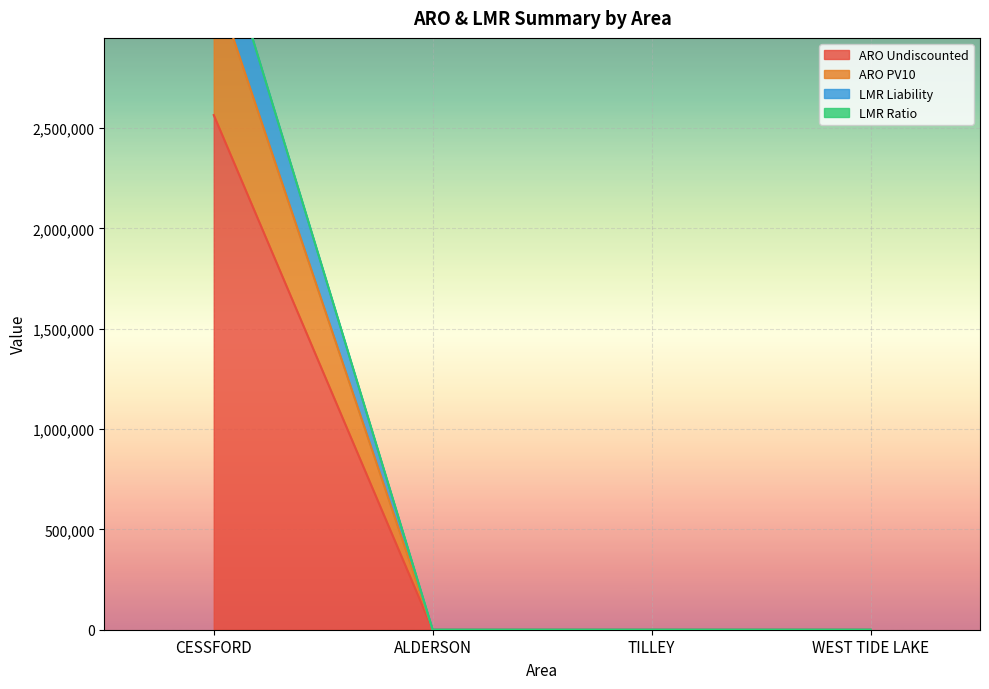

How many positive values does the ARO PV10 series have?

1